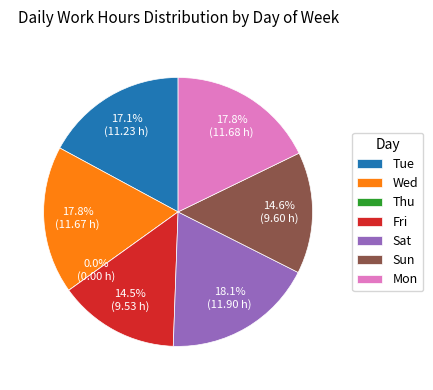

Rank the categories by value from lowest to highest.

Thu, Fri, Sun, Tue, Wed, Mon, Sat